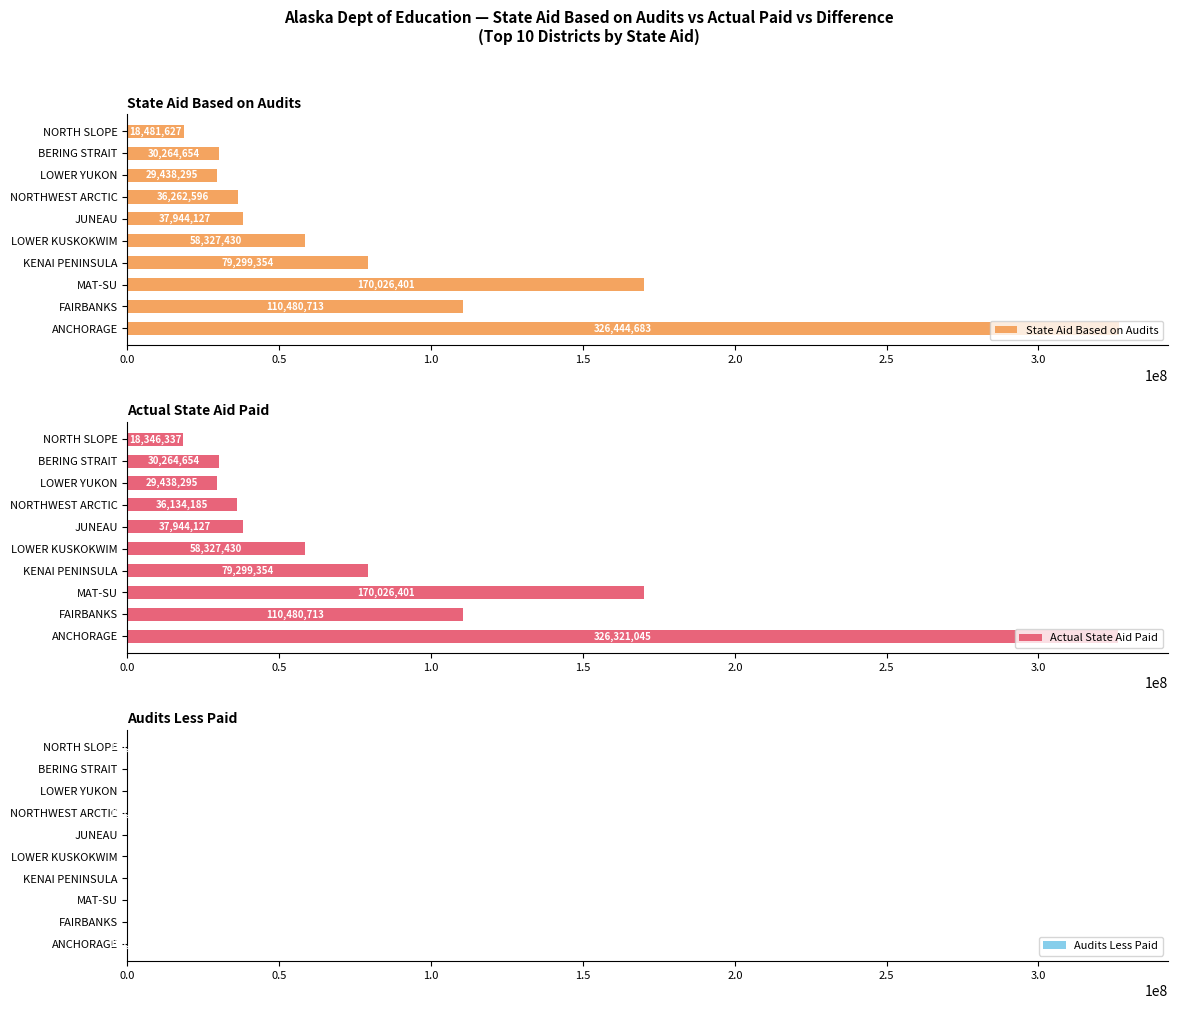

Rank the series by their maximum value, from lowest to highest.

Audits Less Paid, Actual State Aid Paid, State Aid Based on Audits